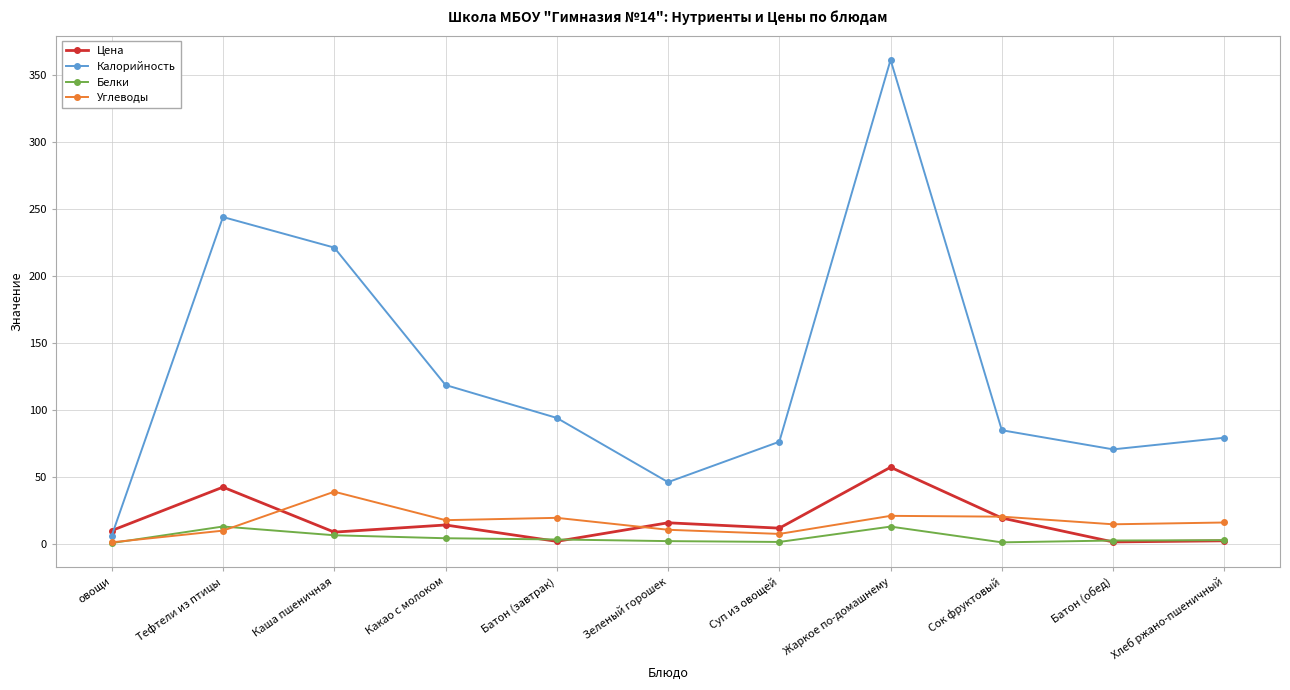

What are all the series names shown in the legend?

Цена, Калорийность, Белки, Углеводы